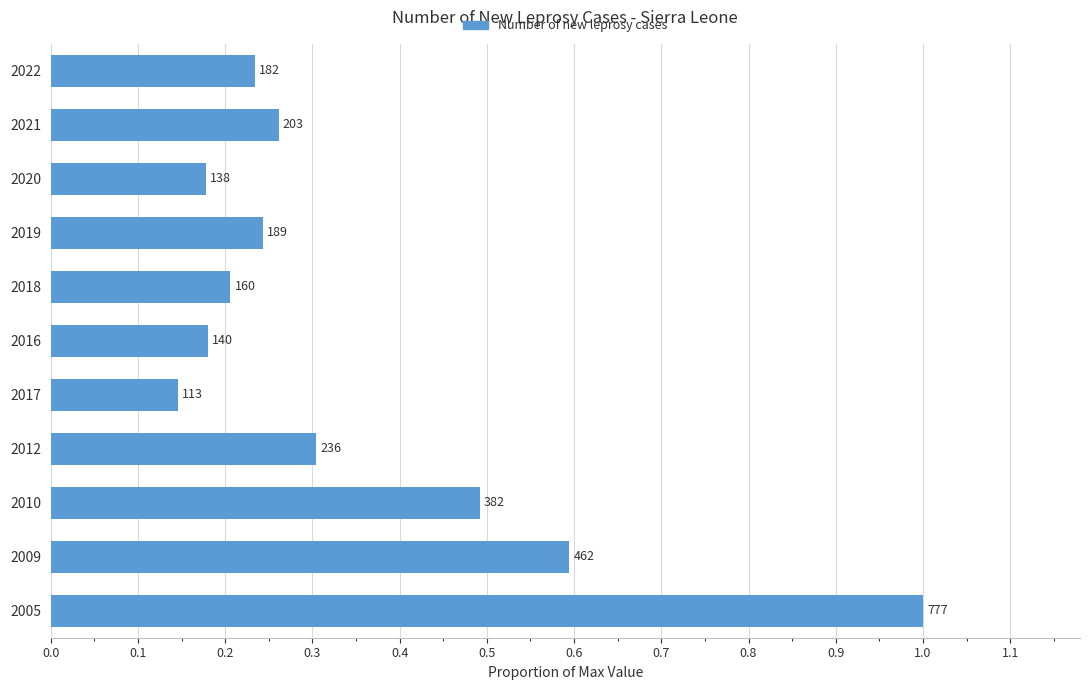

Are the bars horizontal?

Yes